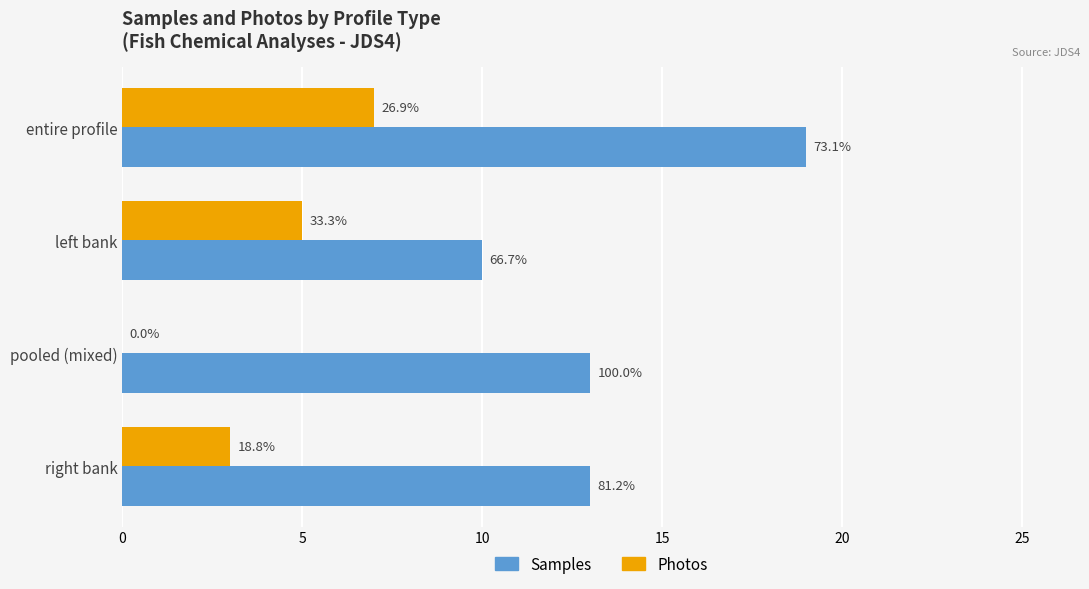

List the series in order of their peak value, highest first.

Samples, Photos